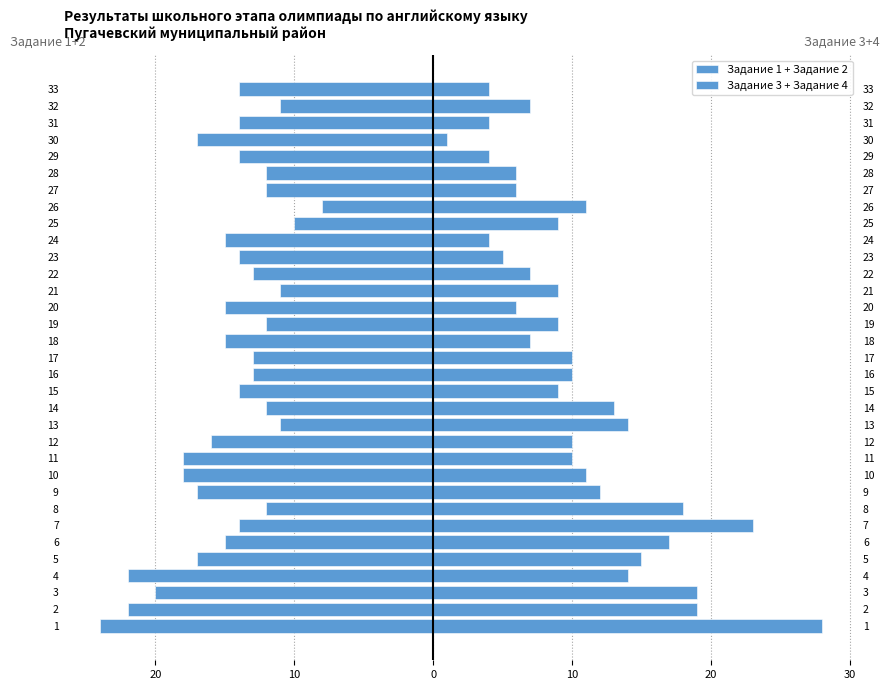

What is the minimum value for Задание 3 + Задание 4?

1